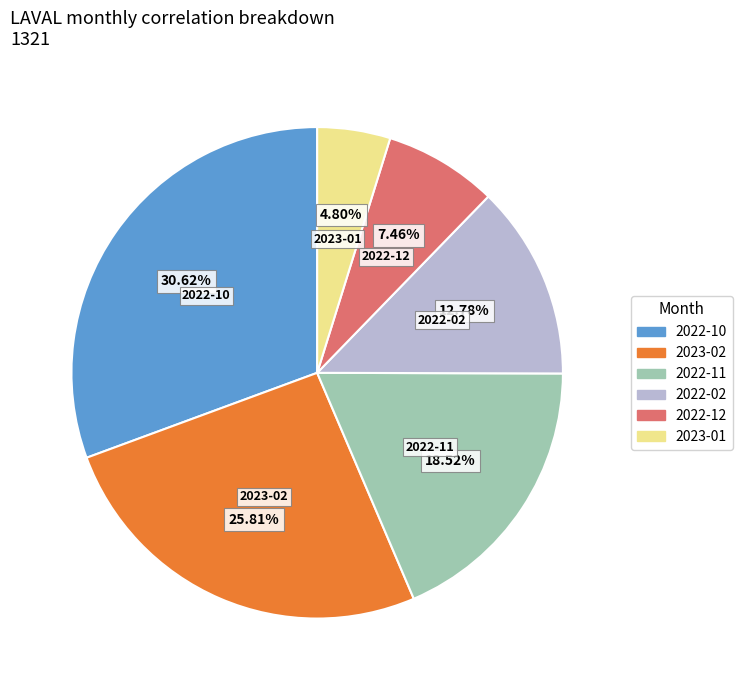

Is there any slice that represents more than half of the pie?

No